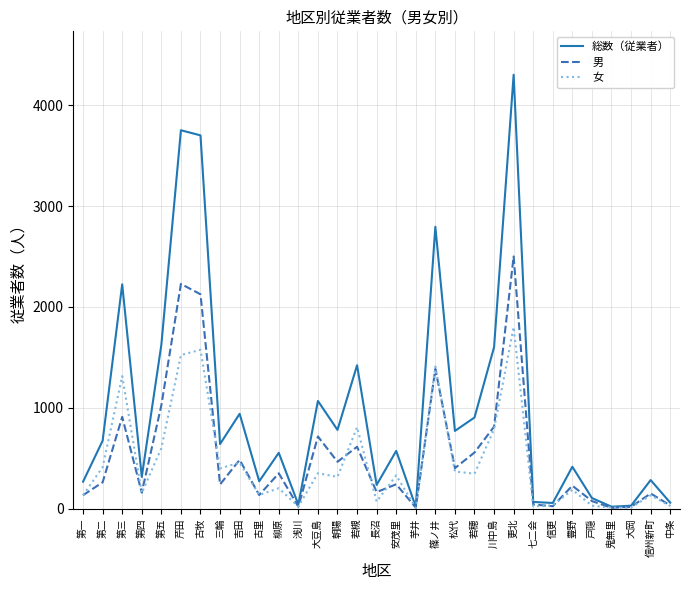

Which series has the largest range (max minus min)?

総数（従業者）